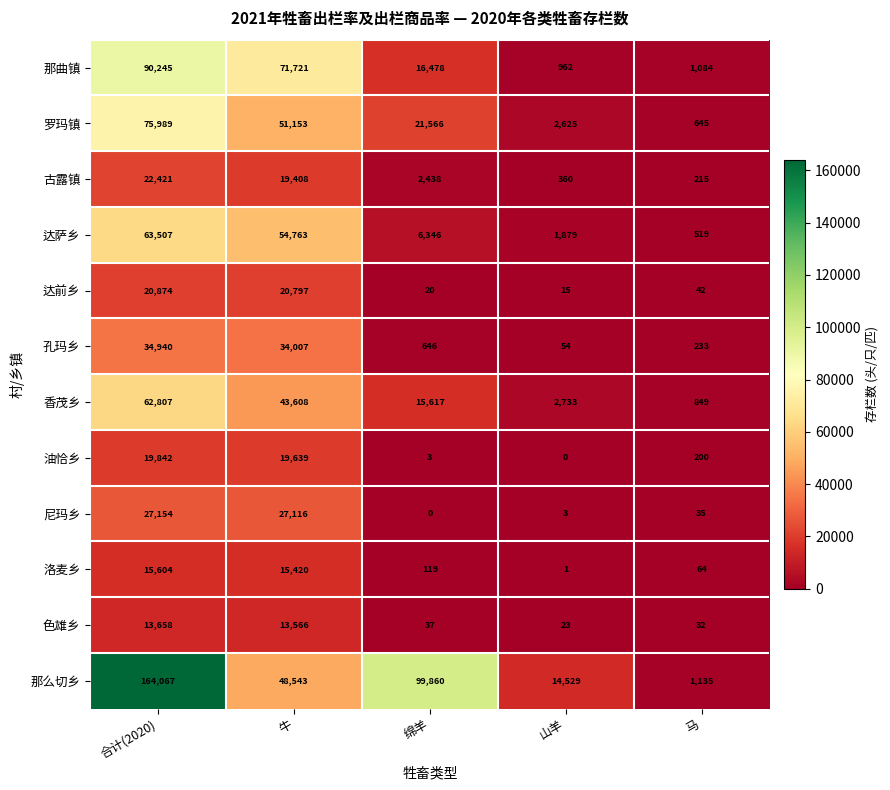

At 马, list the series in order from largest to smallest.

那么切乡, 那曲镇, 香茂乡, 罗玛镇, 达萨乡, 孔玛乡, 古露镇, 油恰乡, 洛麦乡, 达前乡, 尼玛乡, 色雄乡